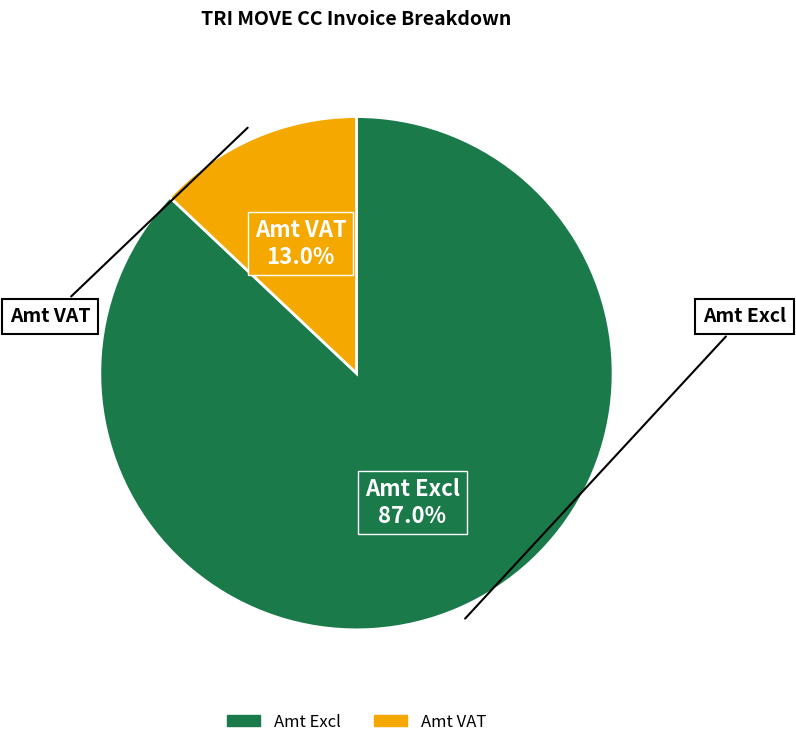

Does any single category account for the majority?

Yes